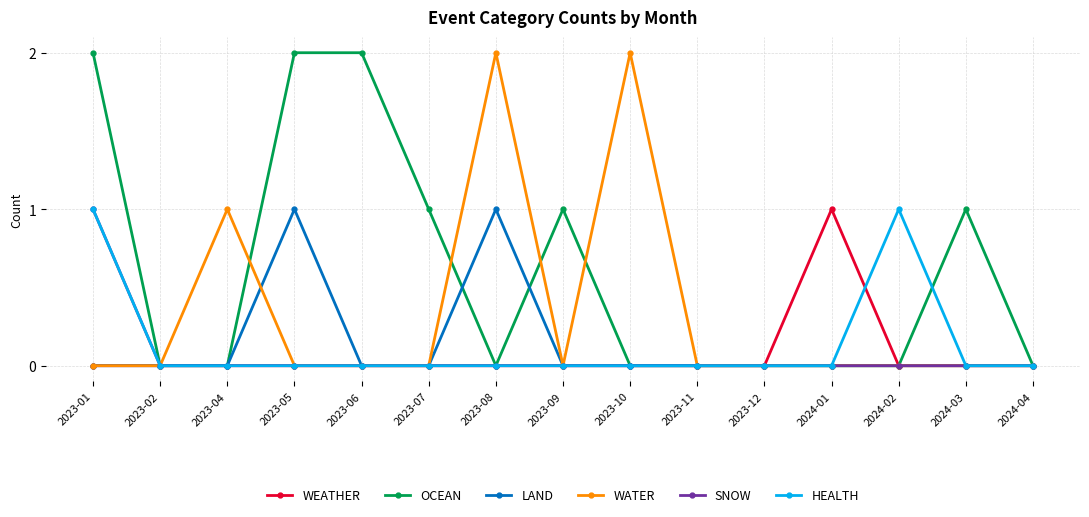

What is the value of the WEATHER point at the 12th from the left?

1